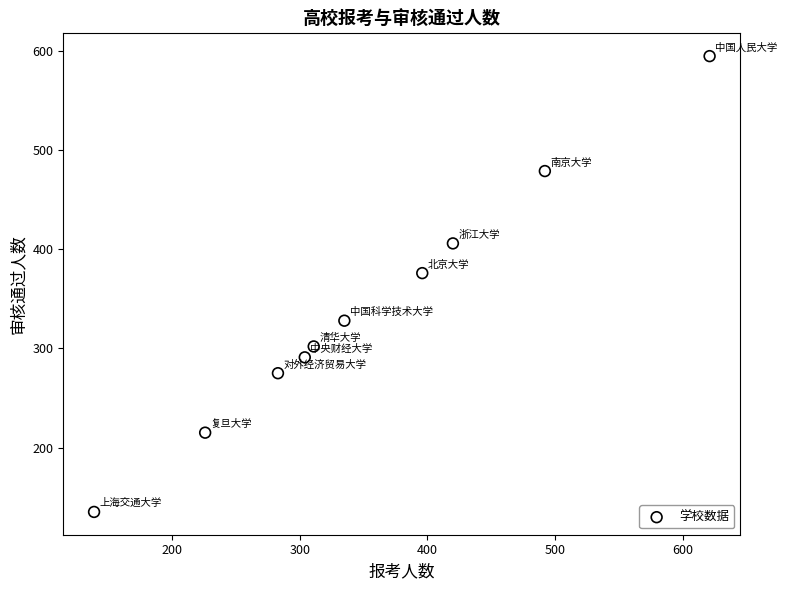

What Y value in the scatter plot is closest to 365?

376